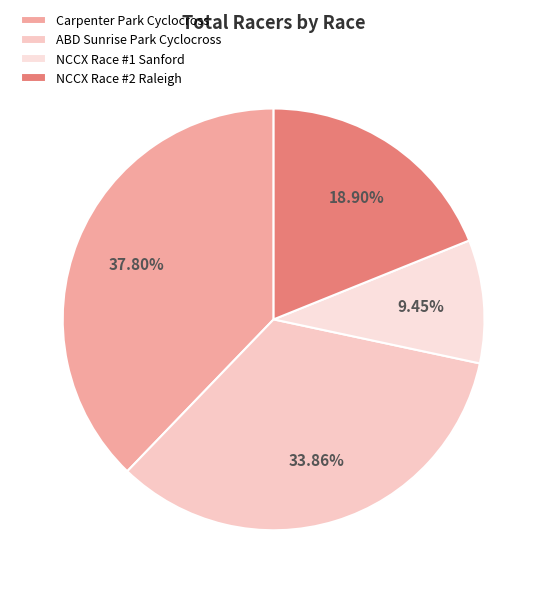

What is the largest slice in the pie chart?

Carpenter Park Cyclocross